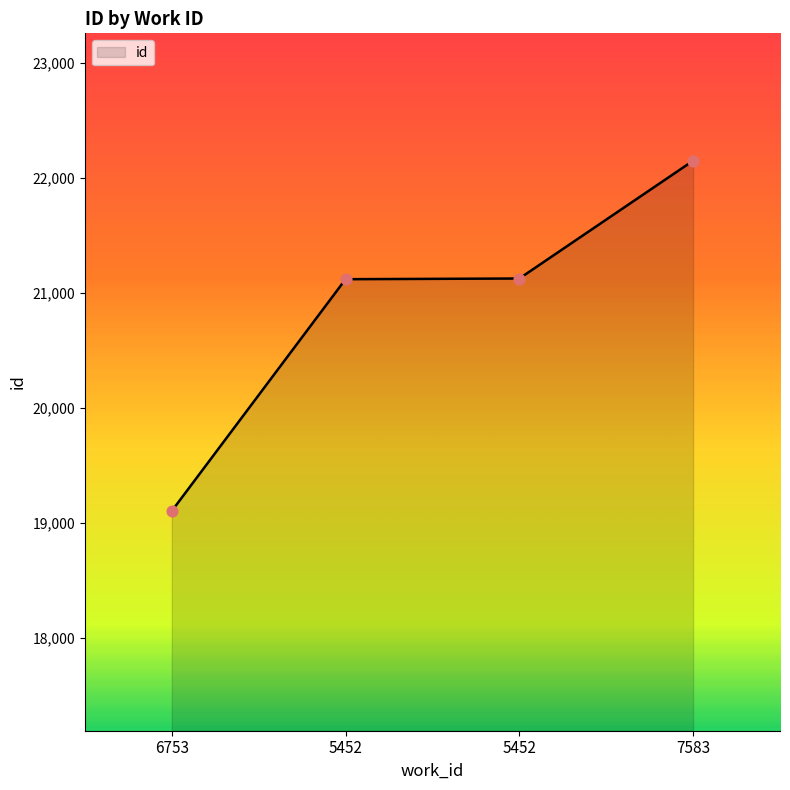

Which has a higher value, 6753 or 5452?

5452